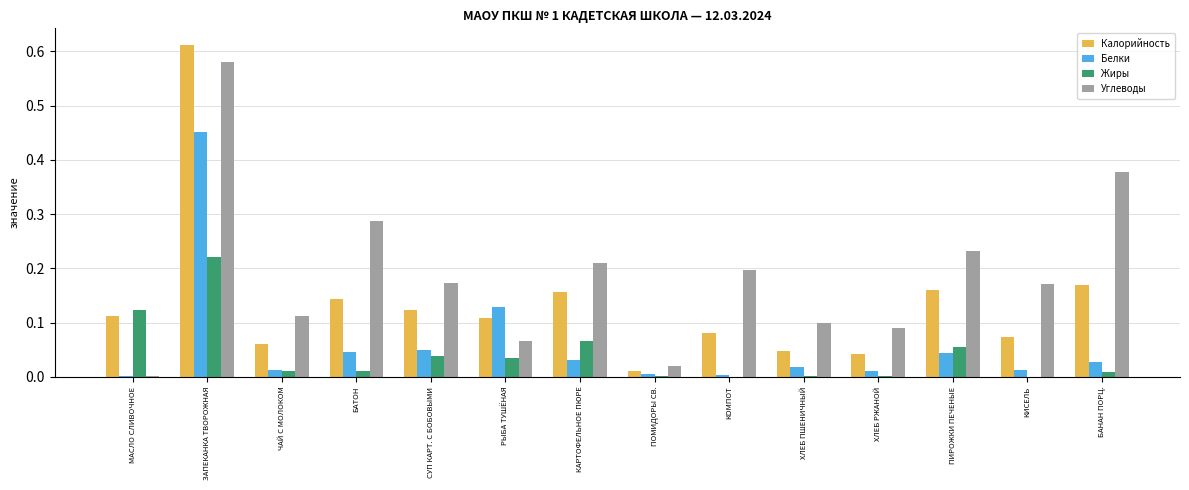

Which series has the largest total across all categories?

Углеводы